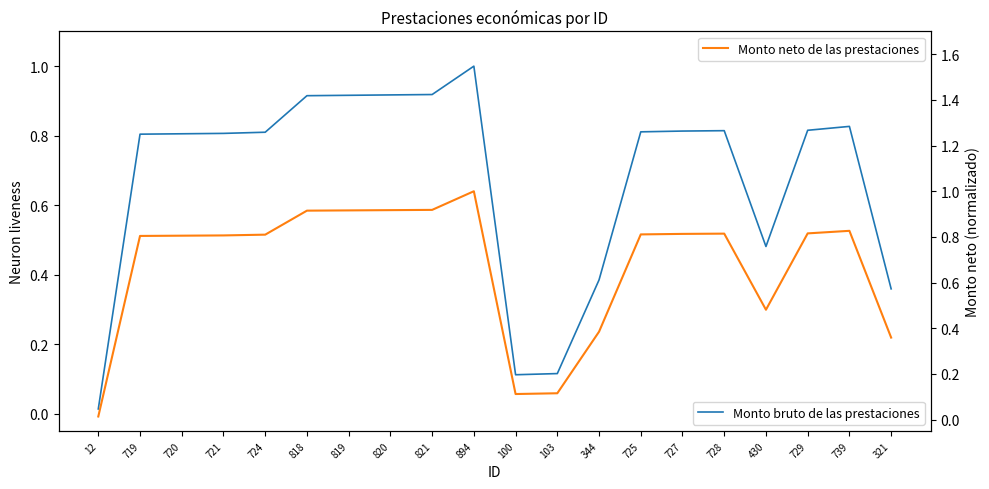

What is the sum of the Monto neto de las prestaciones values at 729 and 719?

1.6